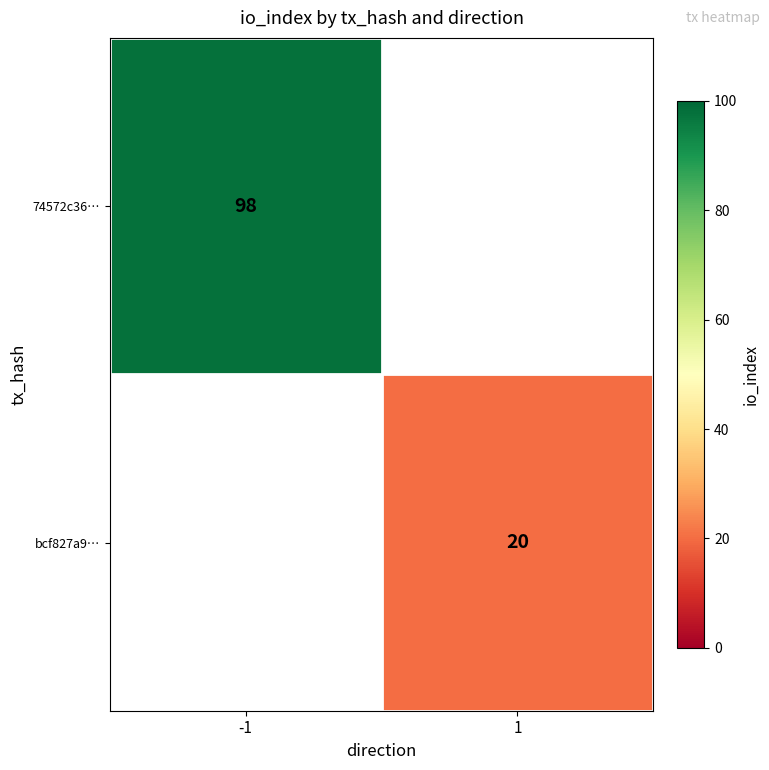

The 74572c36… series shows 58.3 at -1. True or false?

False